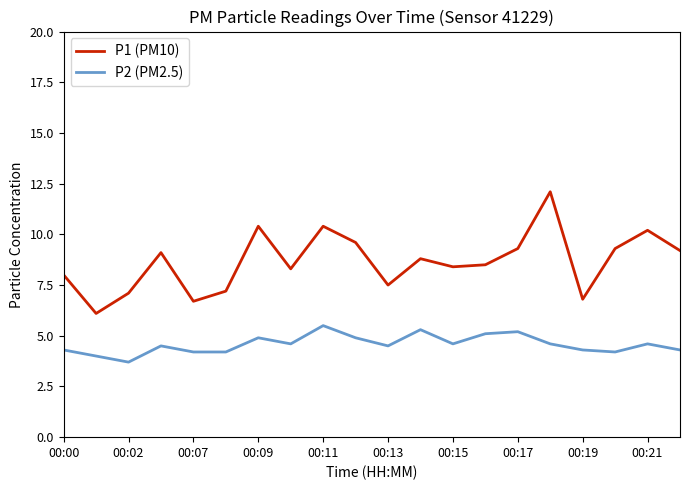

What is the highest value of the P2 (PM2.5) series?

5.5